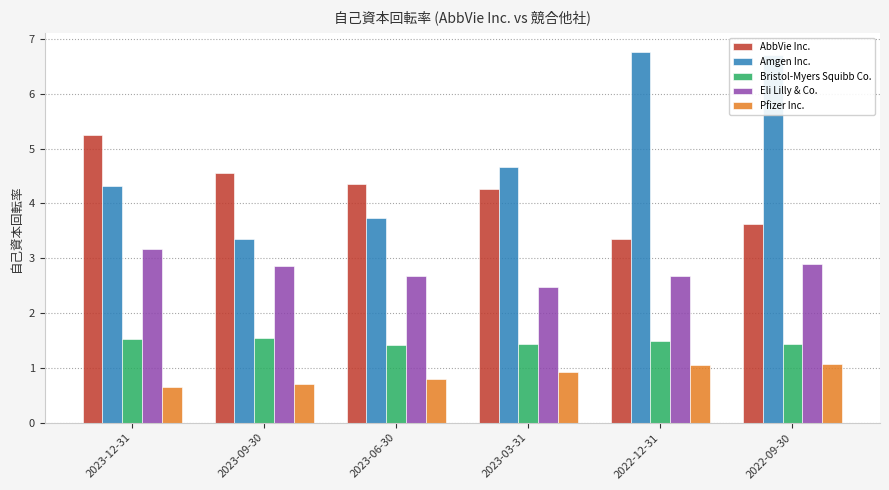

What is the value of the Bristol-Myers Squibb Co. bar at the 6th from the left?

1.4